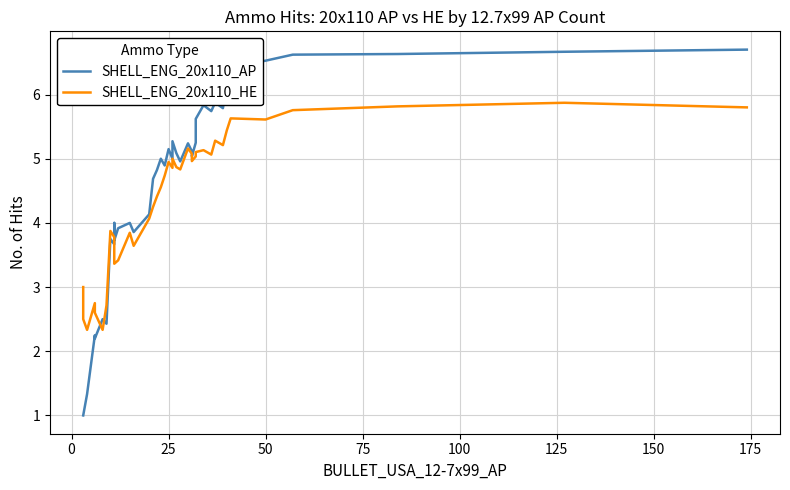

At 0, list the series in order from smallest to largest.

SHELL_ENG_20x110_AP, SHELL_ENG_20x110_HE